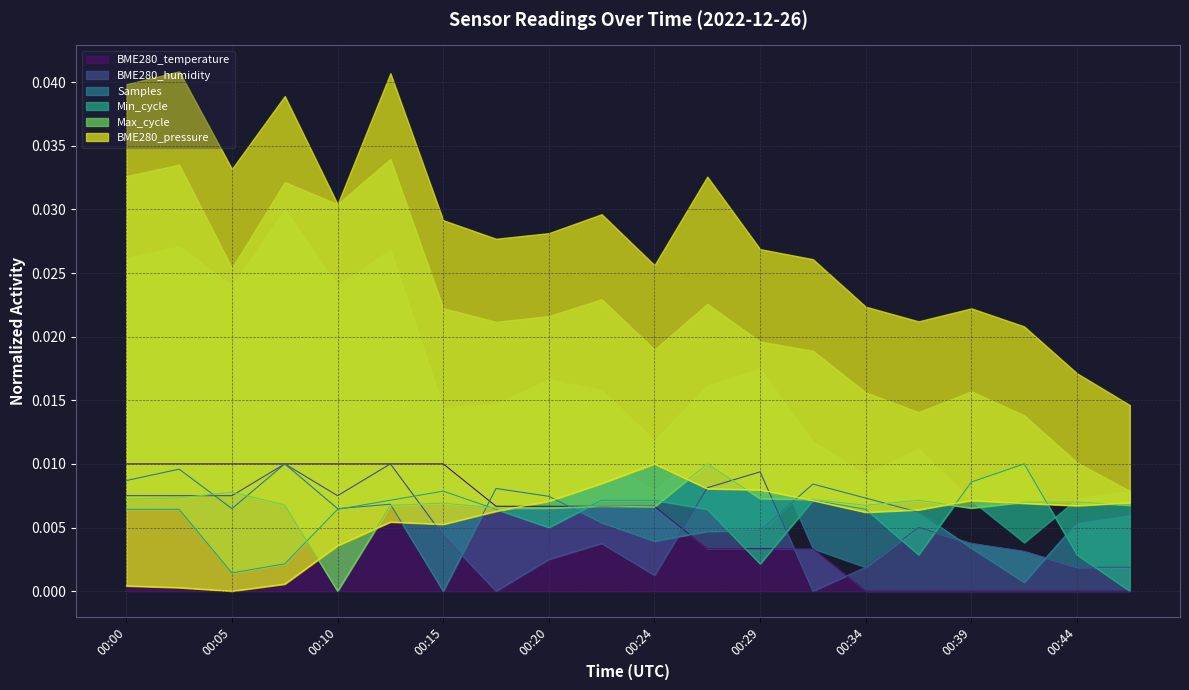

Is it true that BME280_temperature equals 0.0 at 00:34?

True